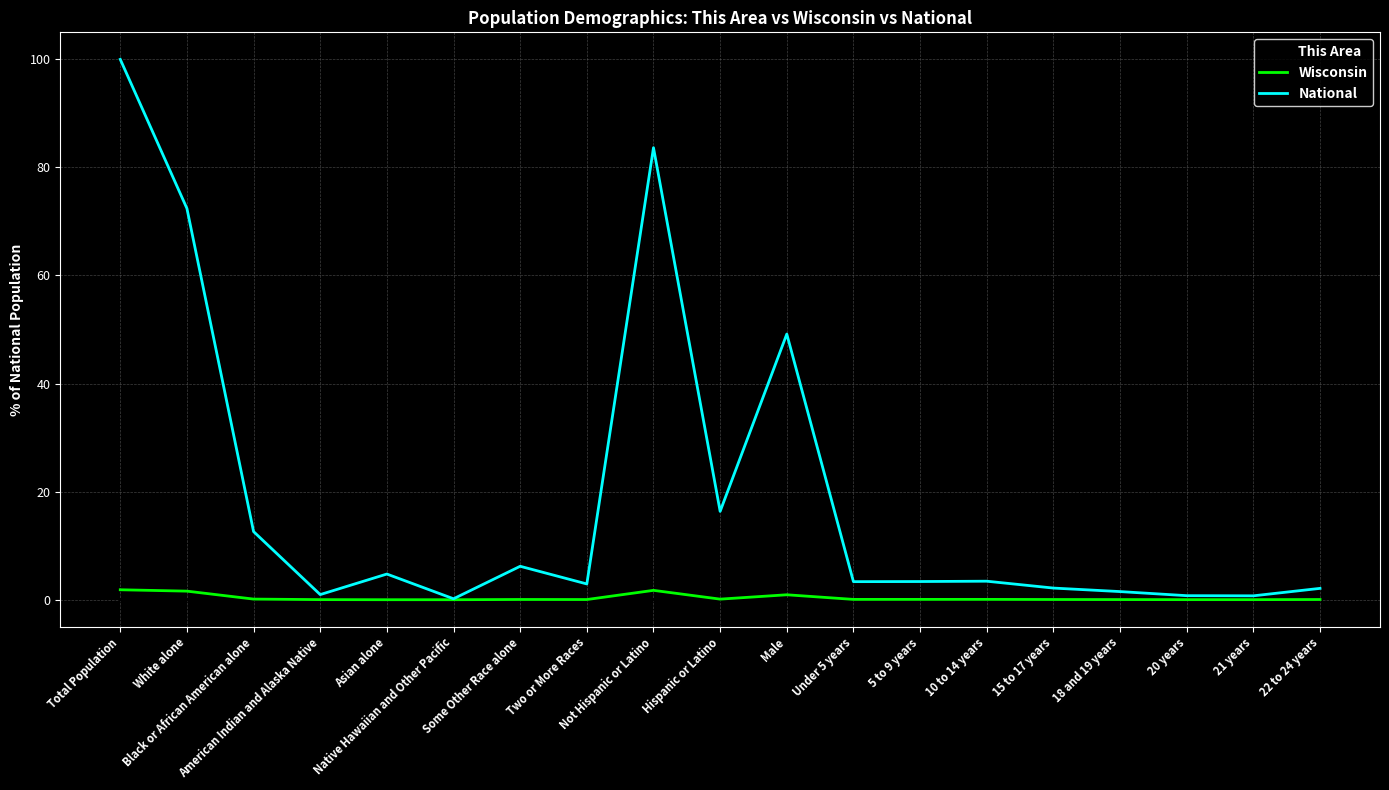

What is the maximum value for Wisconsin?

1.8